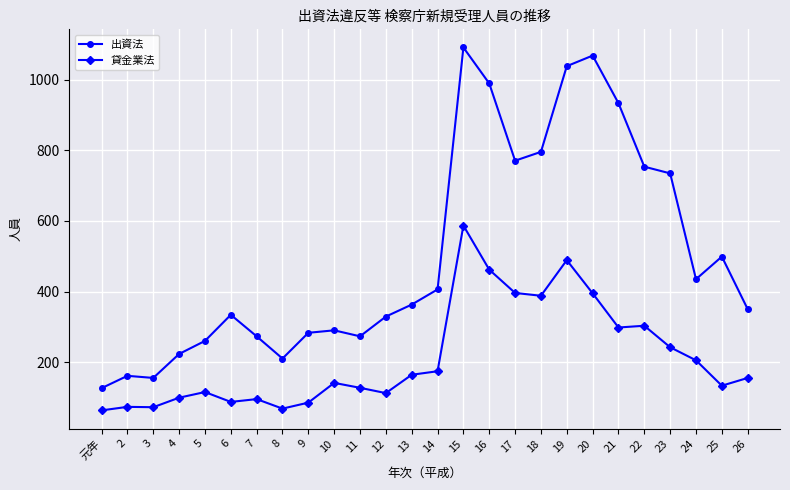

The 貸金業法 series shows 489 at 19. True or false?

True